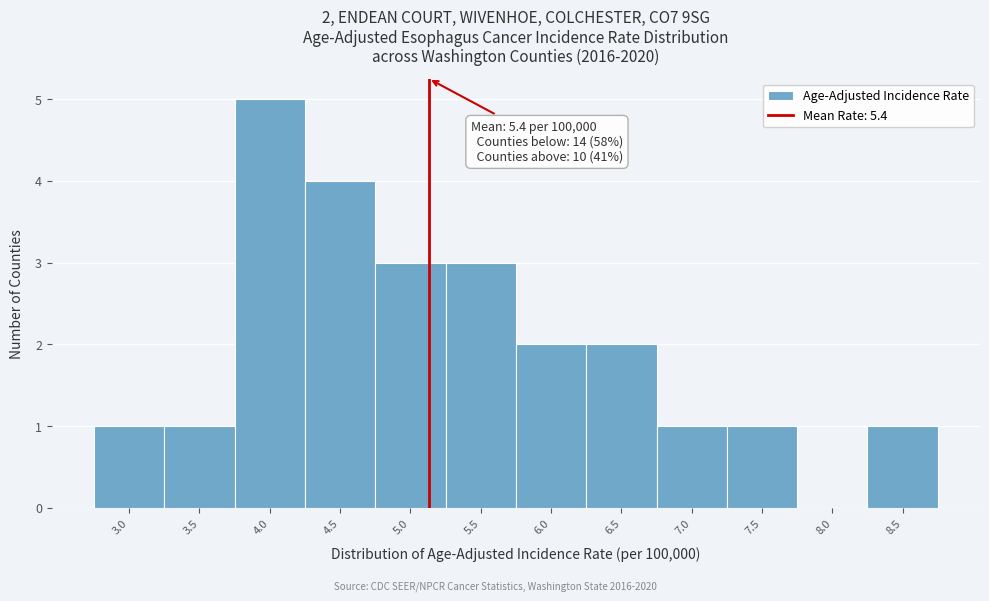

Reading right to left, transcribe all the data shown in this chart.

8.5=1	8.0=0	7.5=1	7.0=1	6.5=2	6.0=2	5.5=3	5.0=3	4.5=4	4.0=5	3.5=1	3.0=1